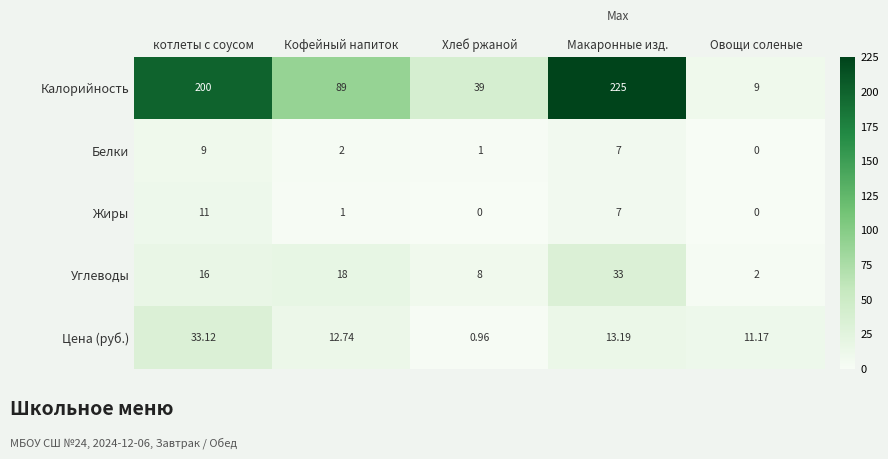

At how many categories does at least one series exceed 189?

2